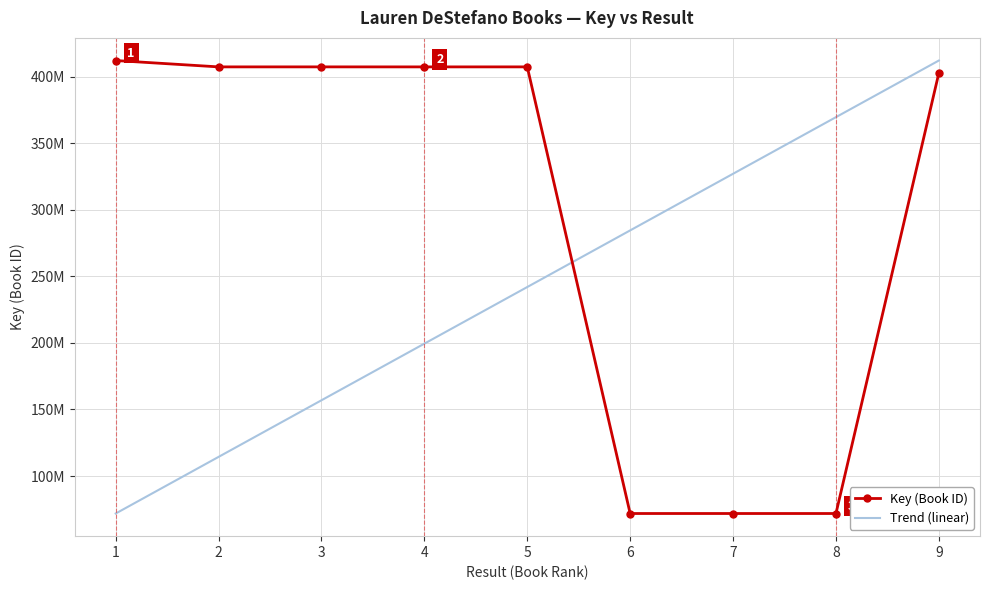

After their last crossing, which series has the higher values: Key (Book ID) or Trend (linear)?

Trend (linear)